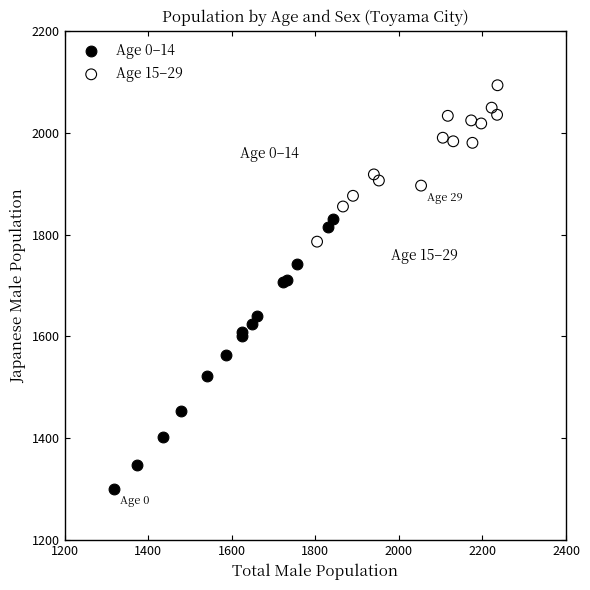

Which series contains the highest Y value?

Age 15–29